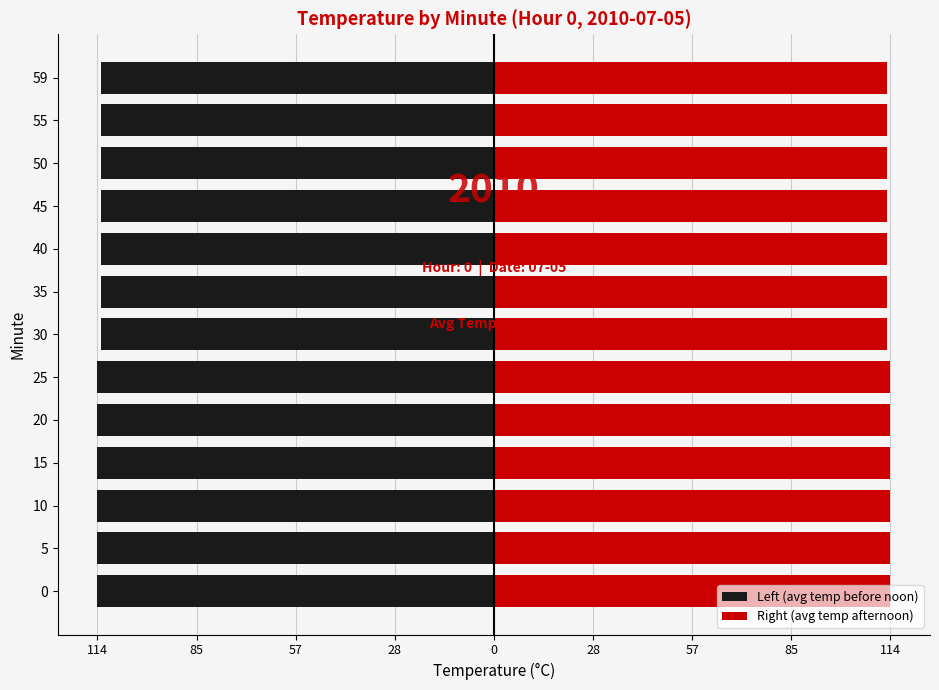

Is it true that Left (avg temp before noon) equals -25 at 114?

False